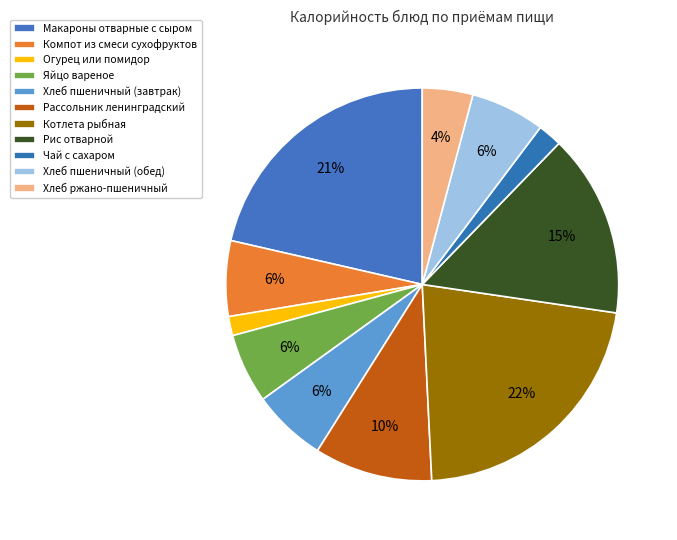

Count the number of slices in the pie.

11